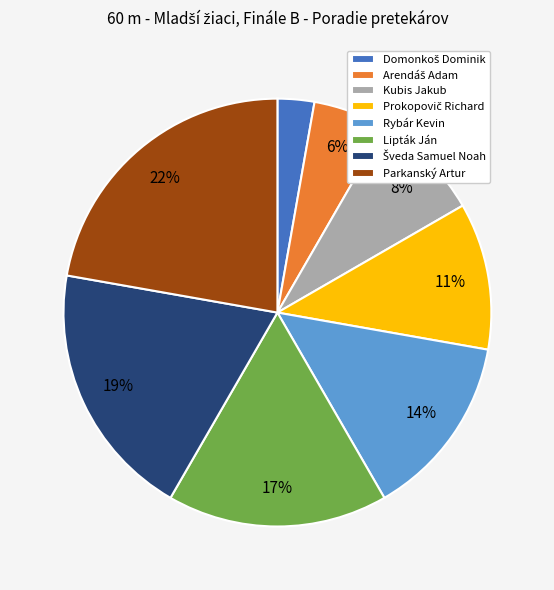

To the nearest percent, what is the average slice percentage?

12%